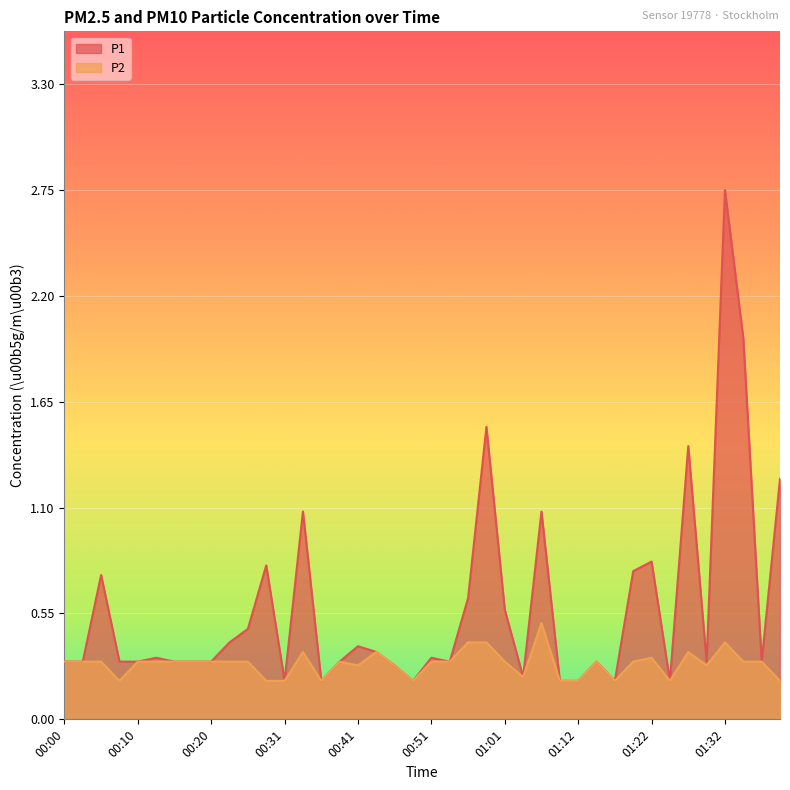

Rank the series by their maximum value, from highest to lowest.

P1, P2